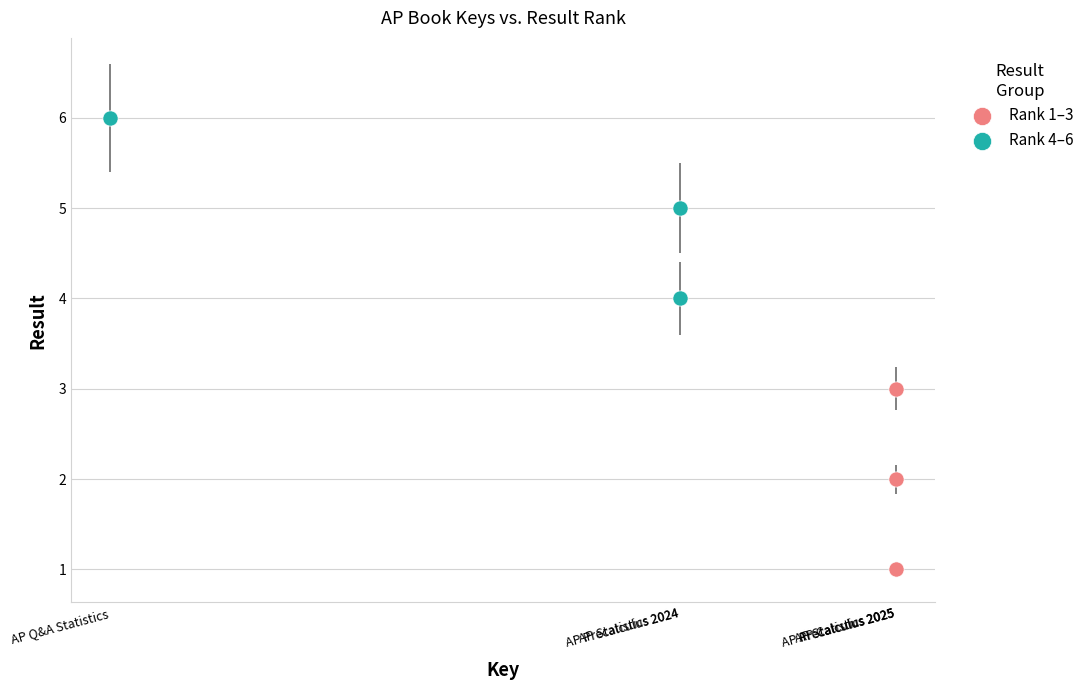

Which series contains the highest Y value?

Rank 4–6